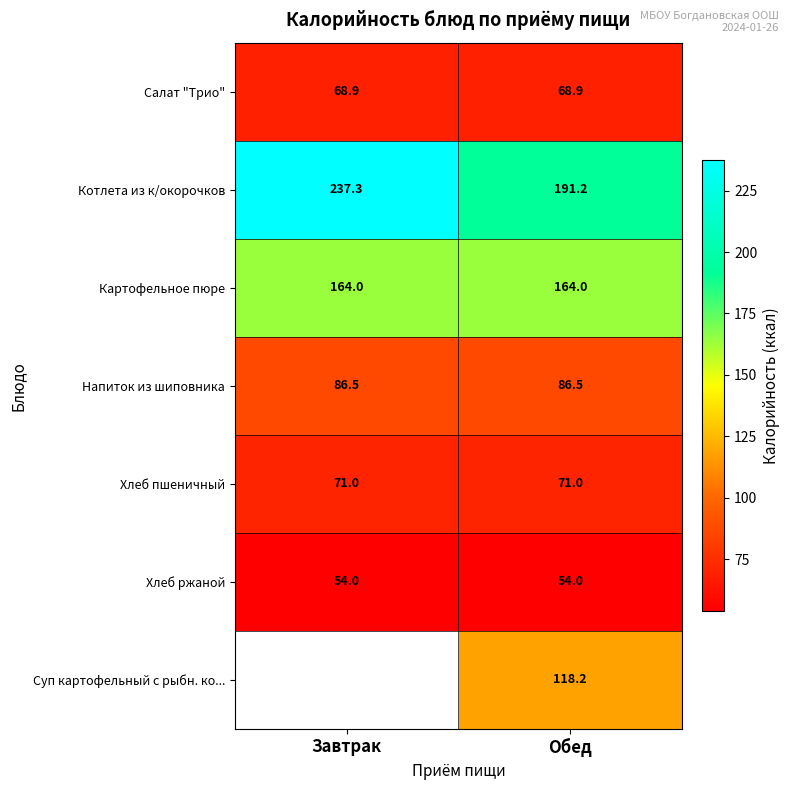

Where does the Котлета из к/окорочков series first go above 237?

Завтрак